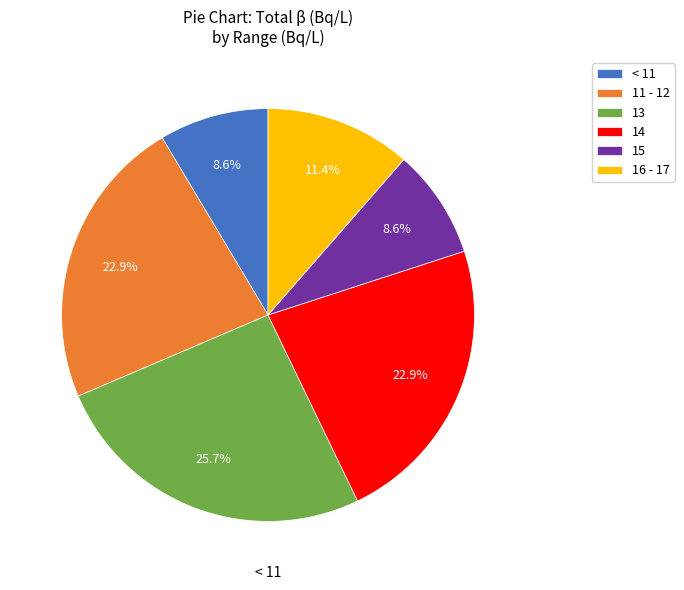

How many slices are in this pie chart?

6